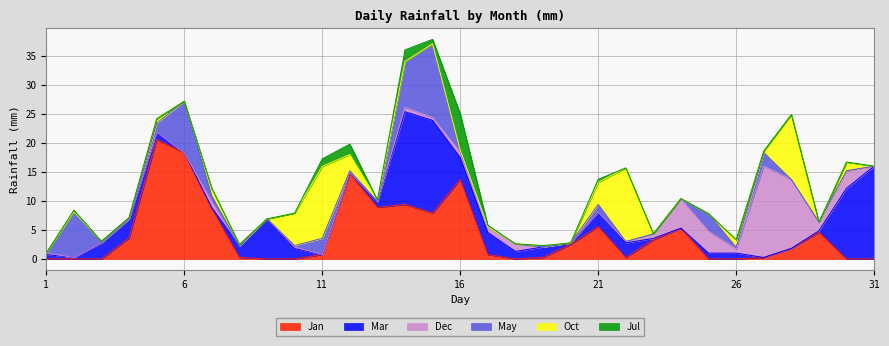

What is the value of the Mar point at the 21st from the left?

2.5